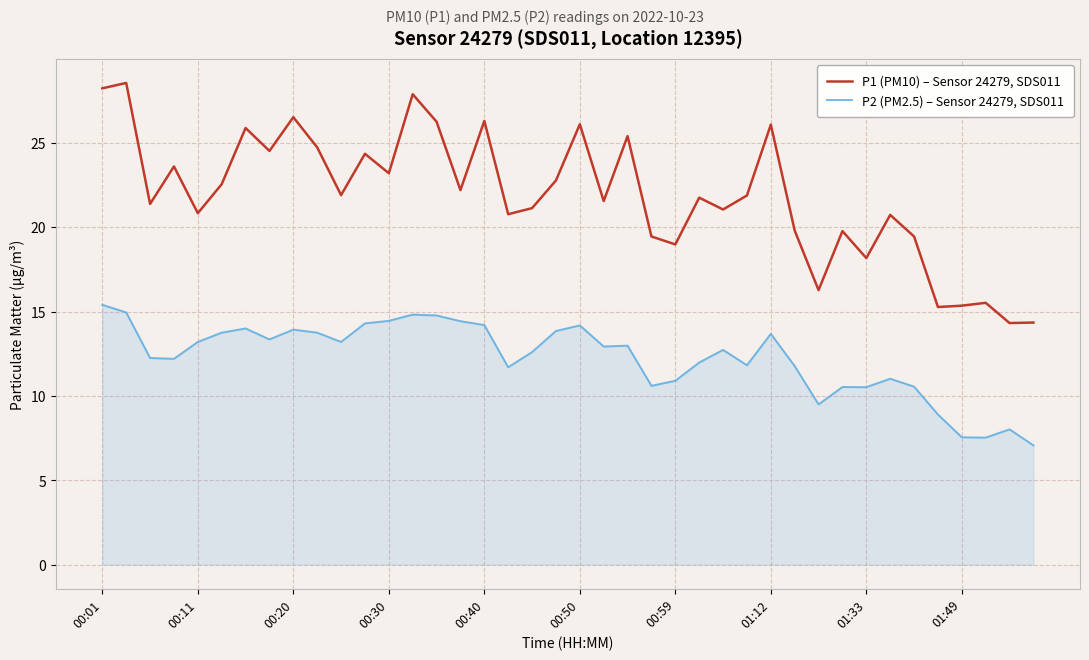

What is the difference between the maximum and minimum values in the P1 (PM10) – Sensor 24279, SDS011 series?

14.2